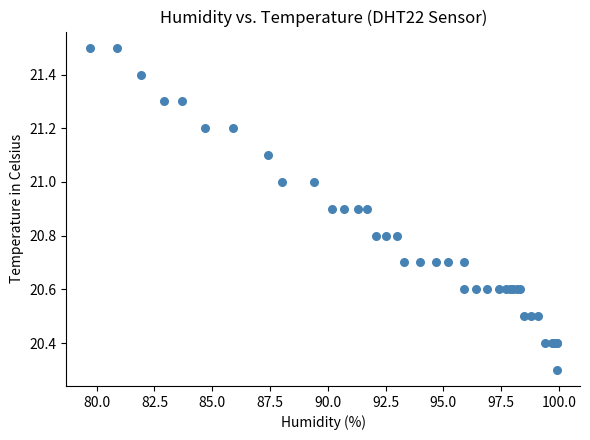

What Y value in the scatter plot is closest to 20?

20.3